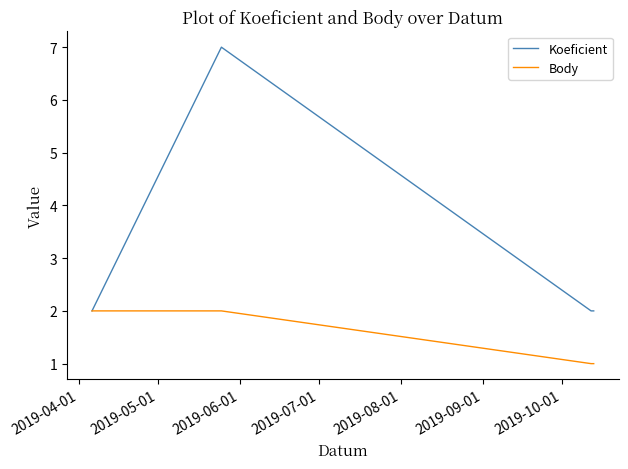

True or false: Koeficient has more than 0 points higher than both neighbors.

True